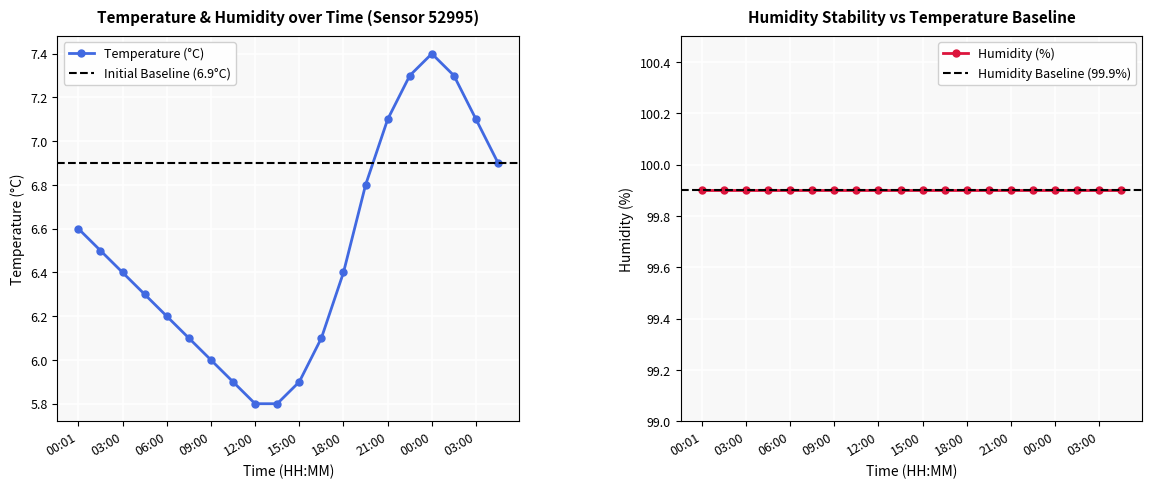

What is the ratio of the value at 03:00 to the value at 21:00?

0.9